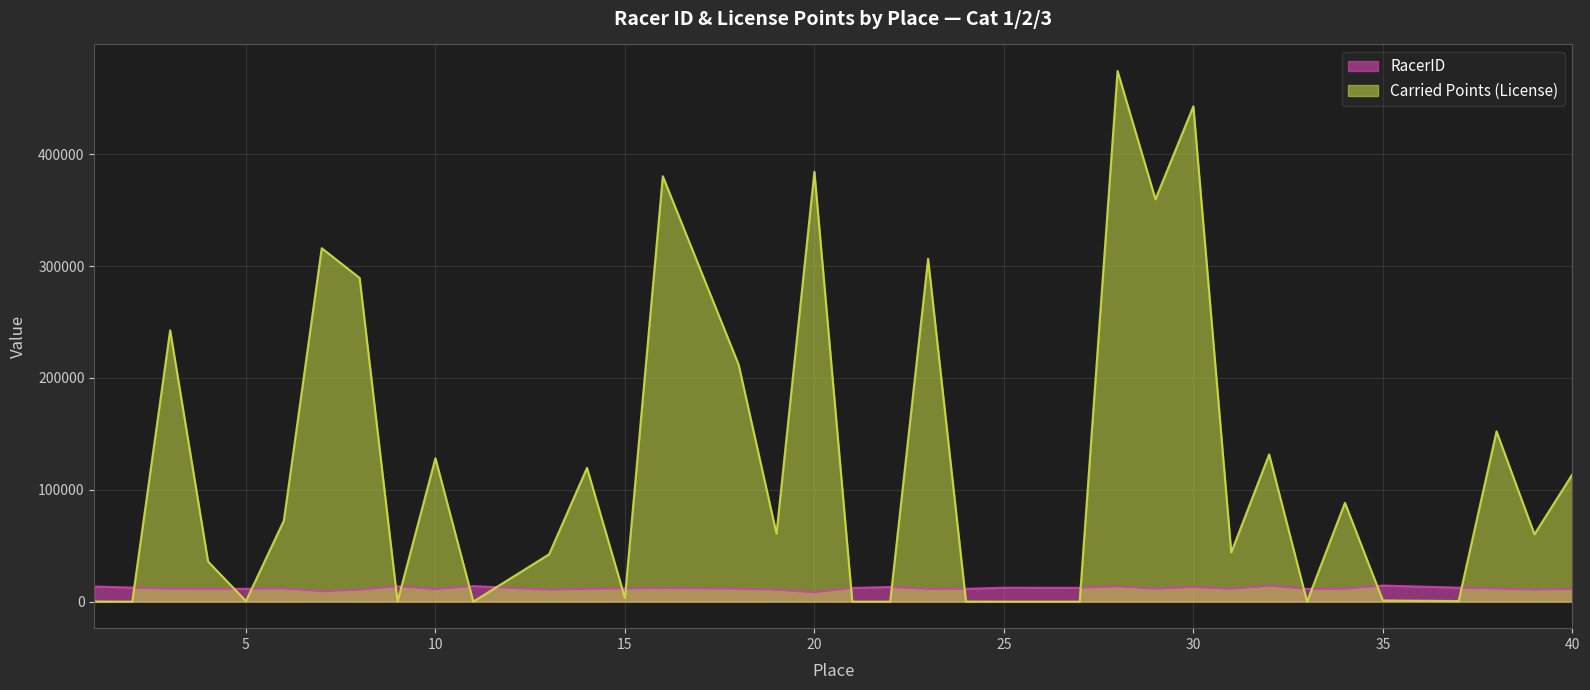

True or false: RacerID has more than 0 interior local peaks.

True